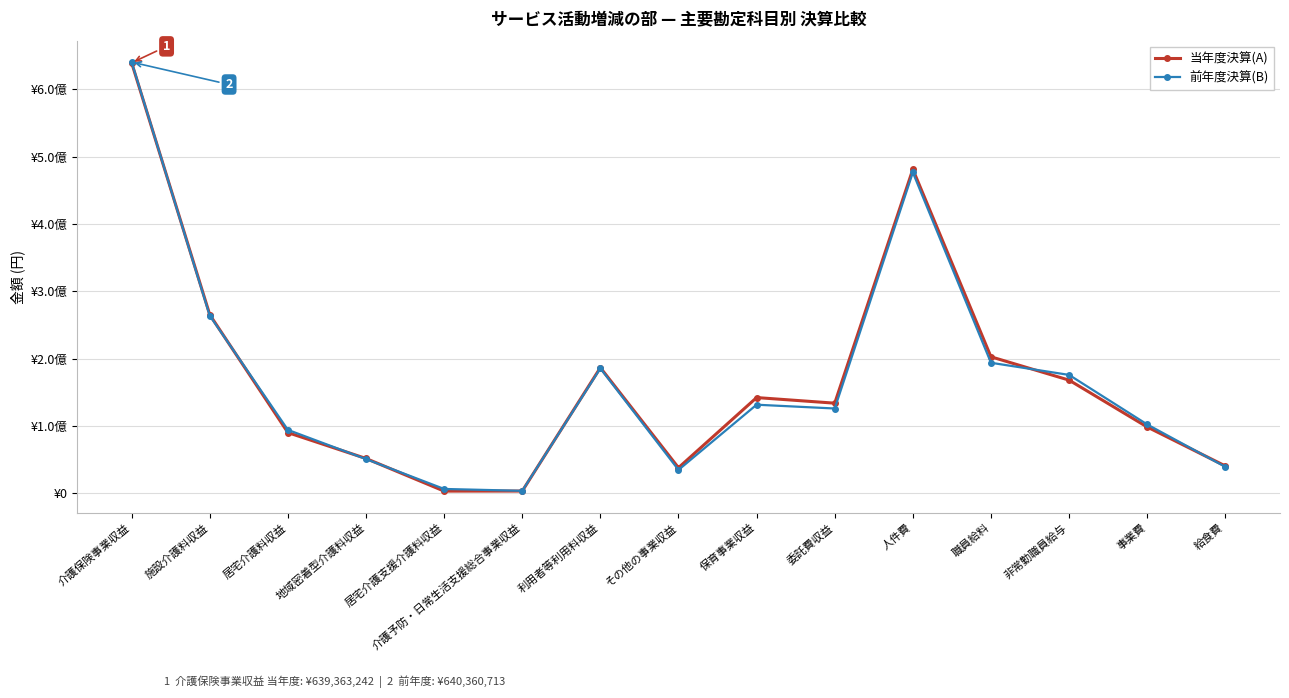

What are all the series names shown in the legend?

当年度決算(A), 前年度決算(B)